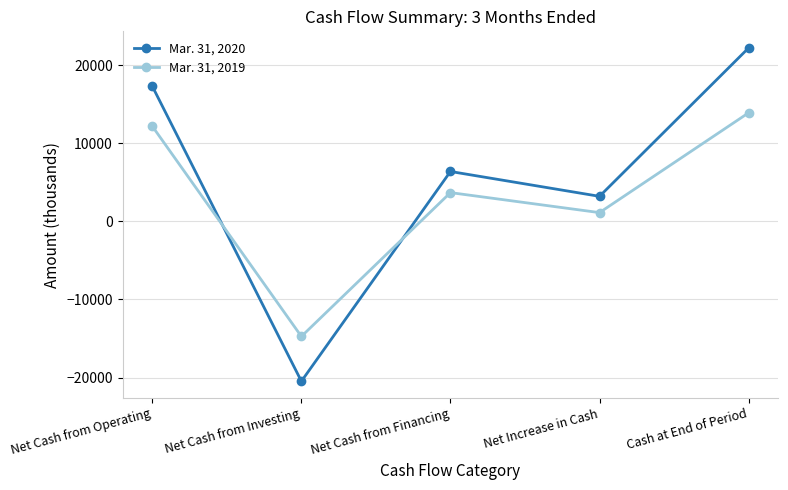

Which series changed the most between Net Cash from Operating and Net Cash from Investing?

Mar. 31, 2020